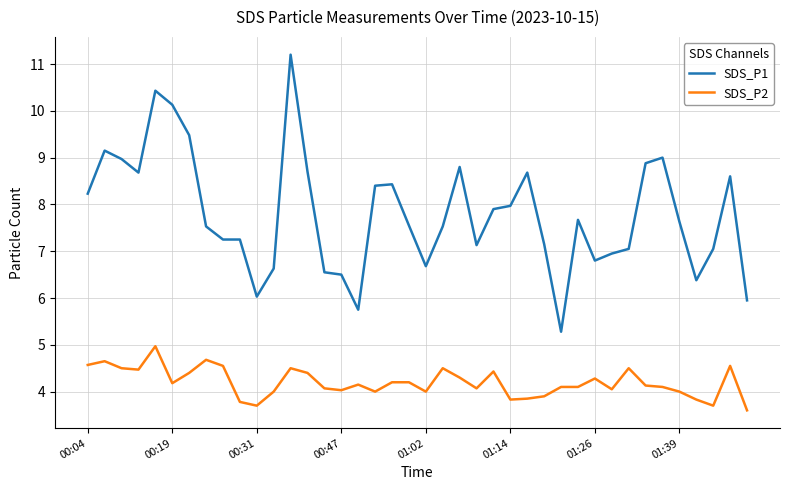

Which series has the largest total across all categories?

SDS_P1